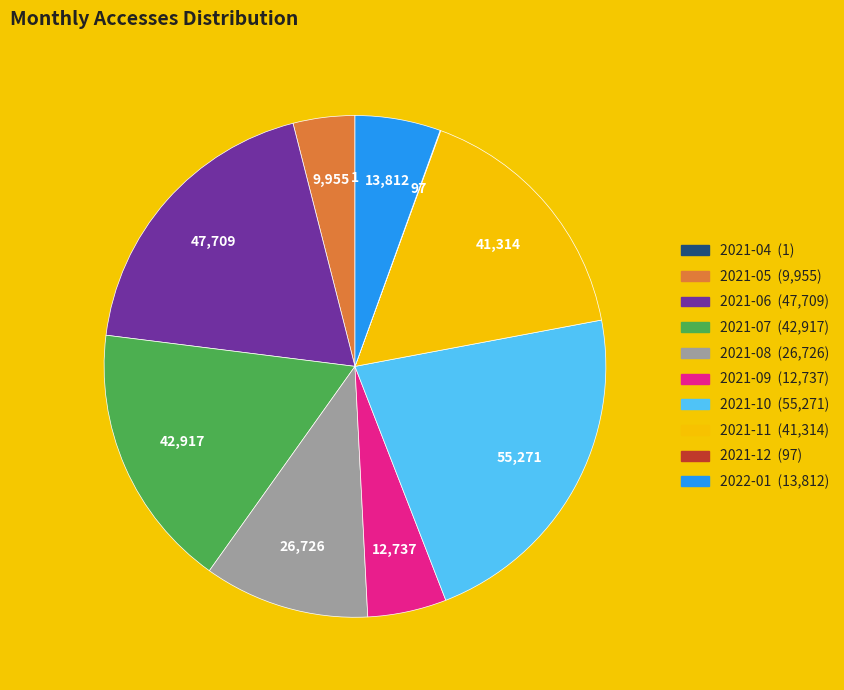

Is 2022-01 the majority of the pie?

No